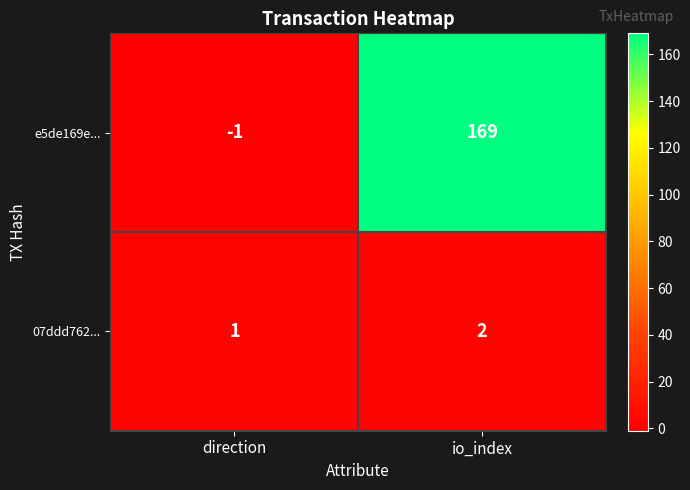

Reading left to right, list all the values displayed in this chart.

e5de169e...: direction=-1	io_index=169
07ddd762...: direction=1	io_index=2